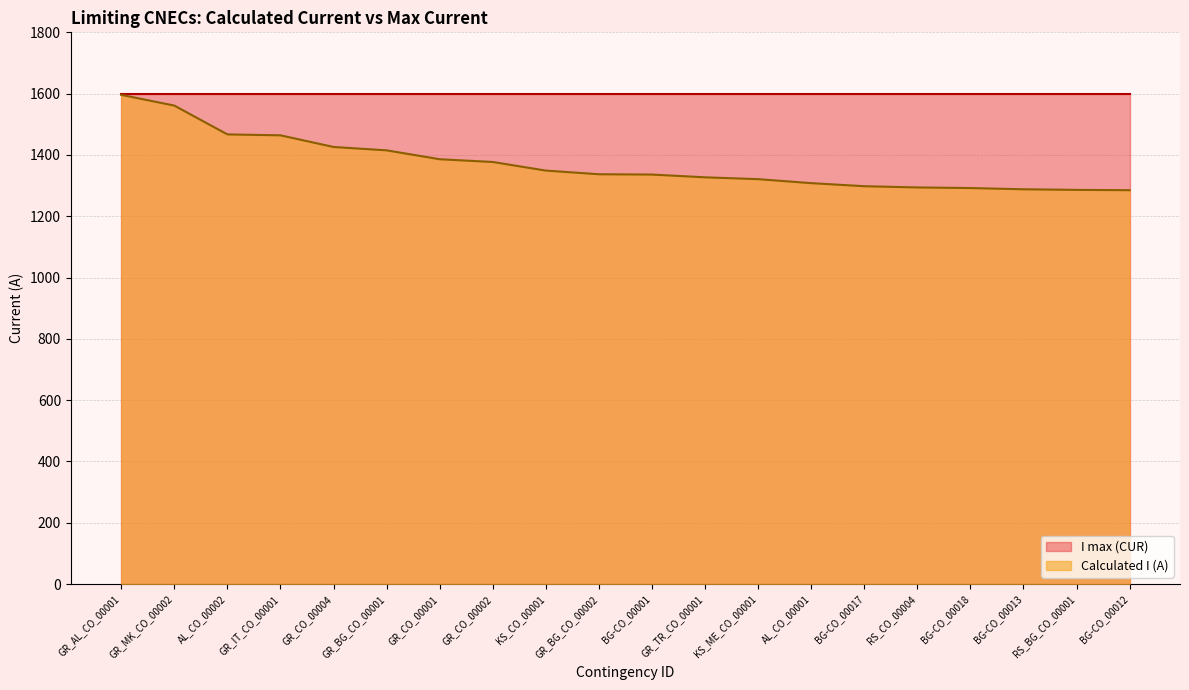

How many data points does each series have?

20